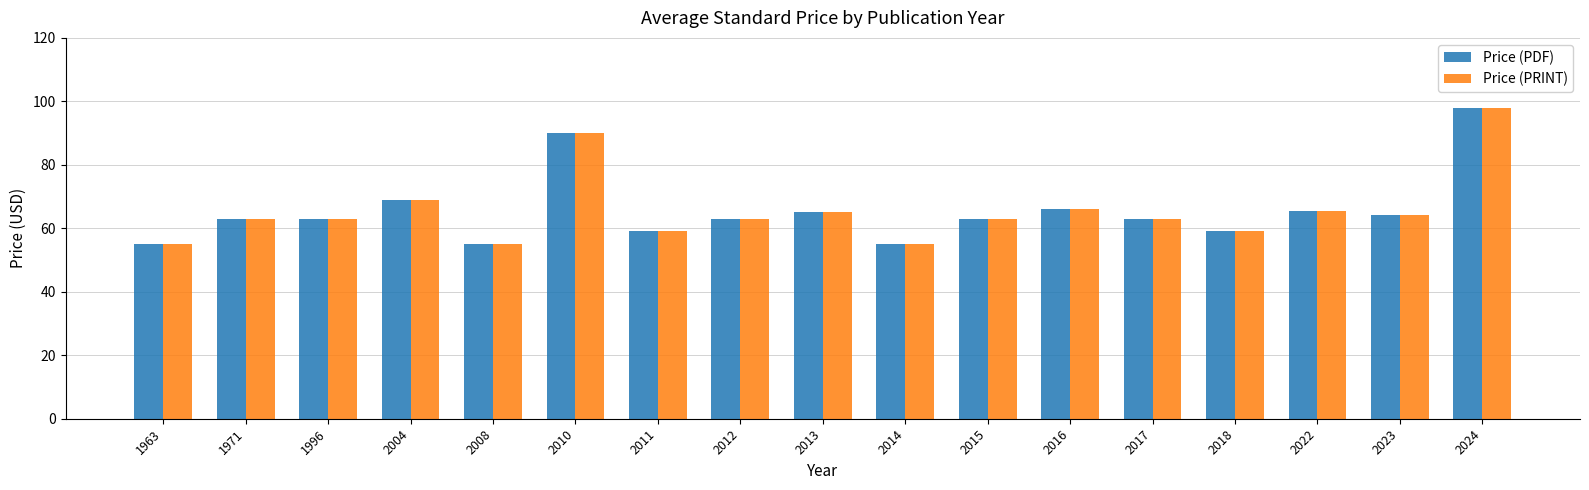

True or false: Price (PRINT) has a value of 34.9 at 2008.

False